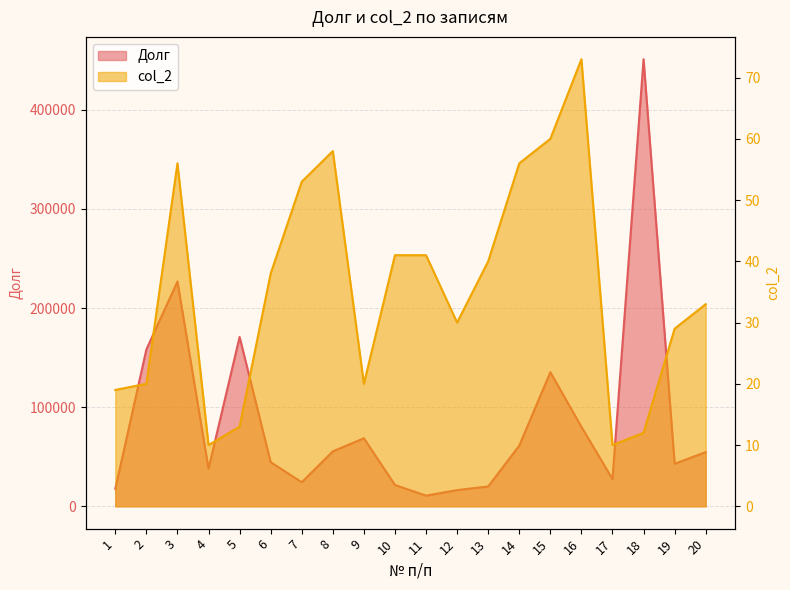

Between 7 and 18, which is larger?

18